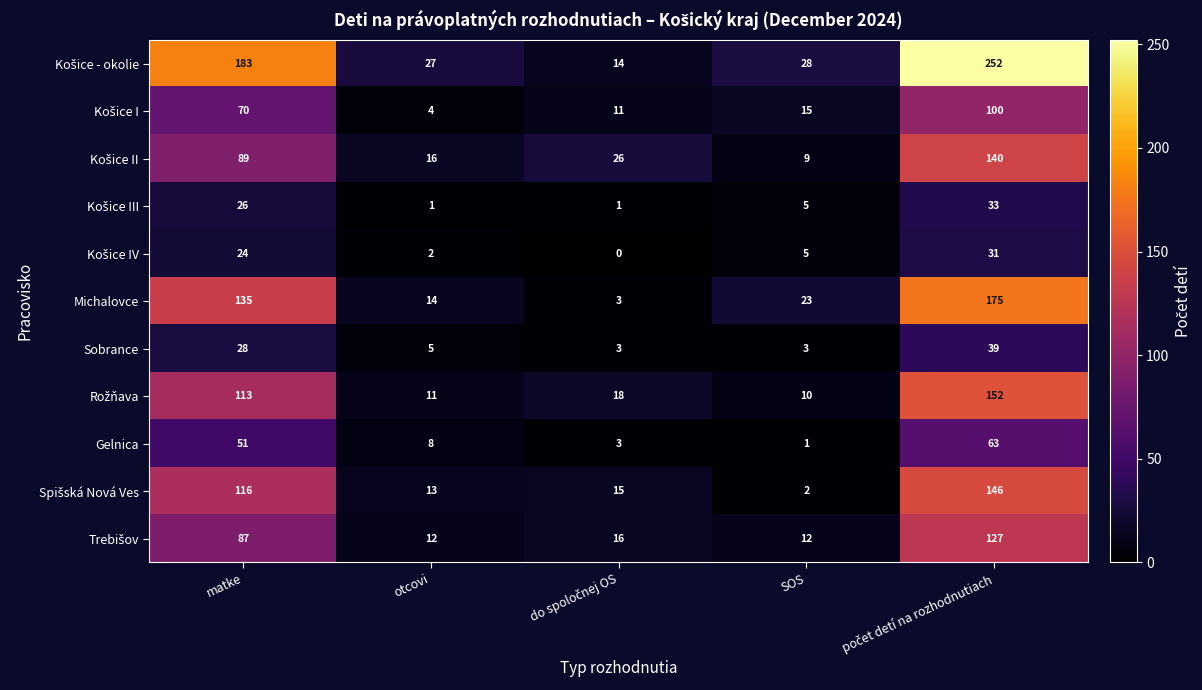

At how many categories does at least one series exceed 247?

1